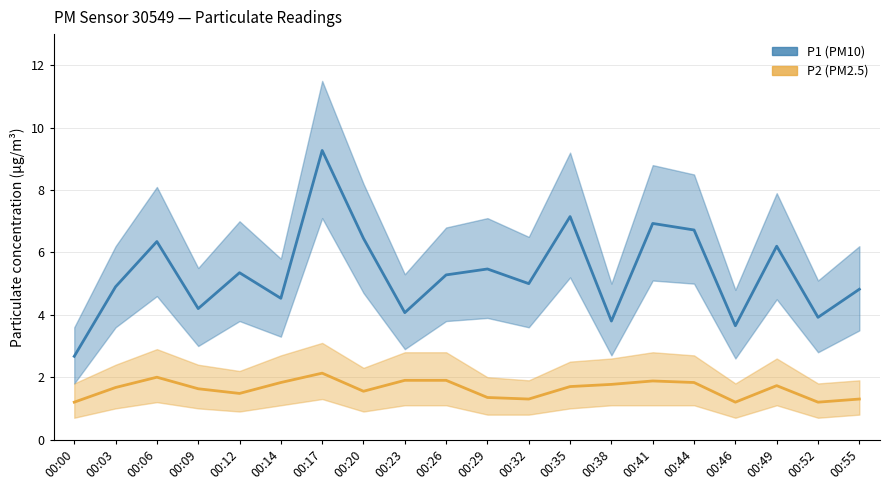

Reading left to right, list all the values displayed in this chart.

P2: 00:00=1.2	00:03=1.7	00:06=2.0	00:09=1.6	00:12=1.5	00:14=1.8	00:17=2.1	00:20=1.6	00:23=1.9	00:26=1.9	00:29=1.4	00:32=1.3	00:35=1.7	00:38=1.8	00:41=1.9	00:44=1.8	00:46=1.2	00:49=1.7	00:52=1.2	00:55=1.3
P1: 00:00=2.7	00:03=4.9	00:06=6.3	00:09=4.2	00:12=5.3	00:14=4.5	00:17=9.3	00:20=6.5	00:23=4.1	00:26=5.3	00:29=5.5	00:32=5.0	00:35=7.2	00:38=3.8	00:41=6.9	00:44=6.7	00:46=3.6	00:49=6.2	00:52=3.9	00:55=4.8